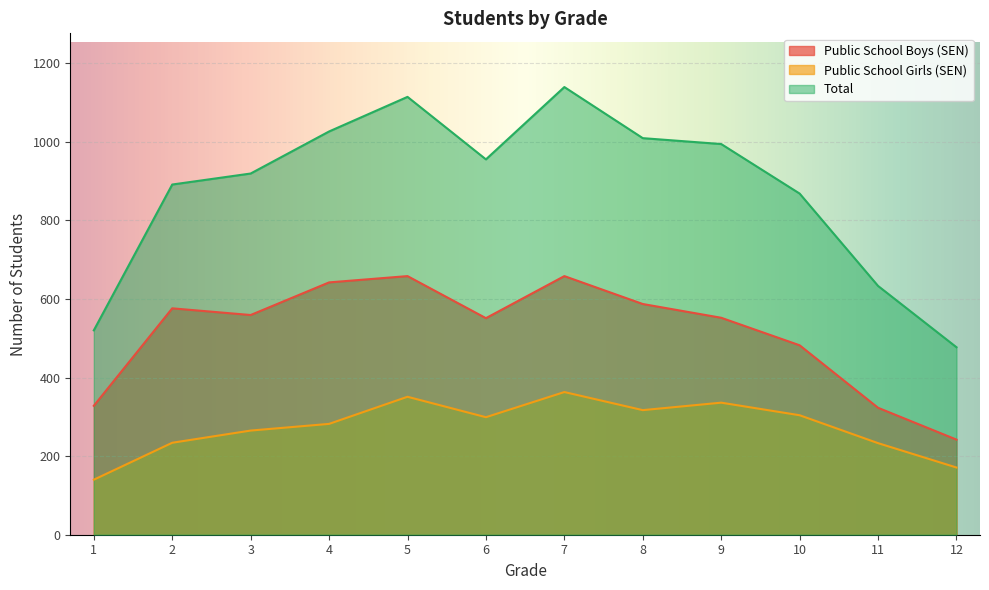

List the series in order of their peak value, lowest first.

Public School Girls (SEN), Public School Boys (SEN), Total